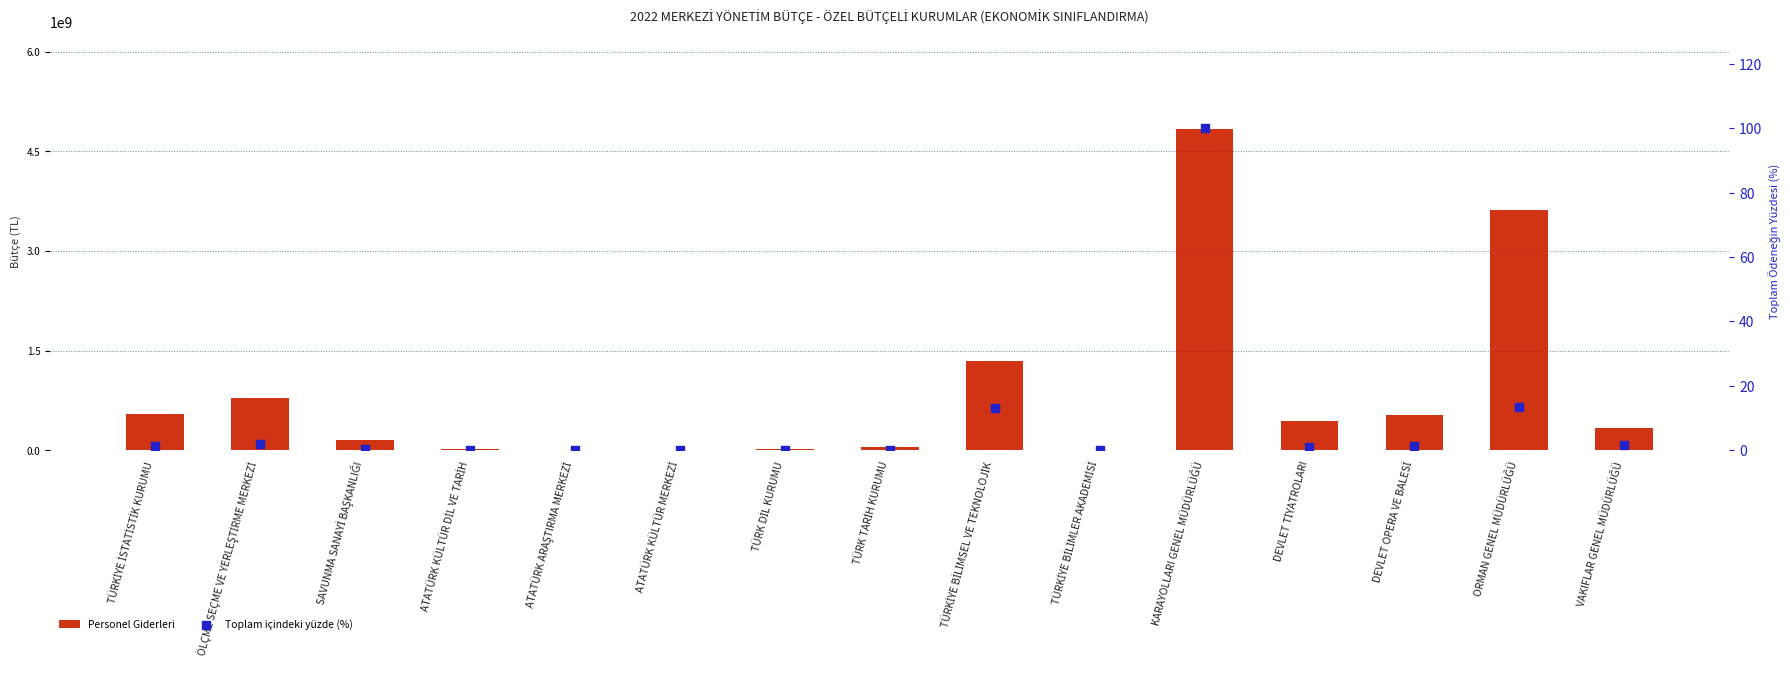

Which series has the widest spread of Y values?

Personel Giderleri